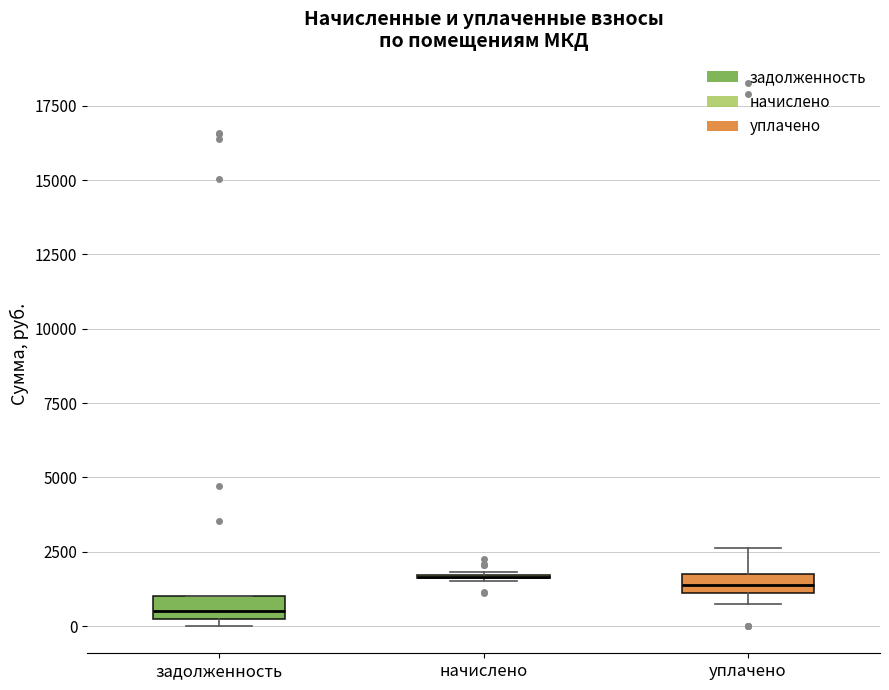

Where does the upper whisker of the box for уплачено end on the y-axis? The values are not printed on the chart, so give them approximately, as read against the axis.

2500